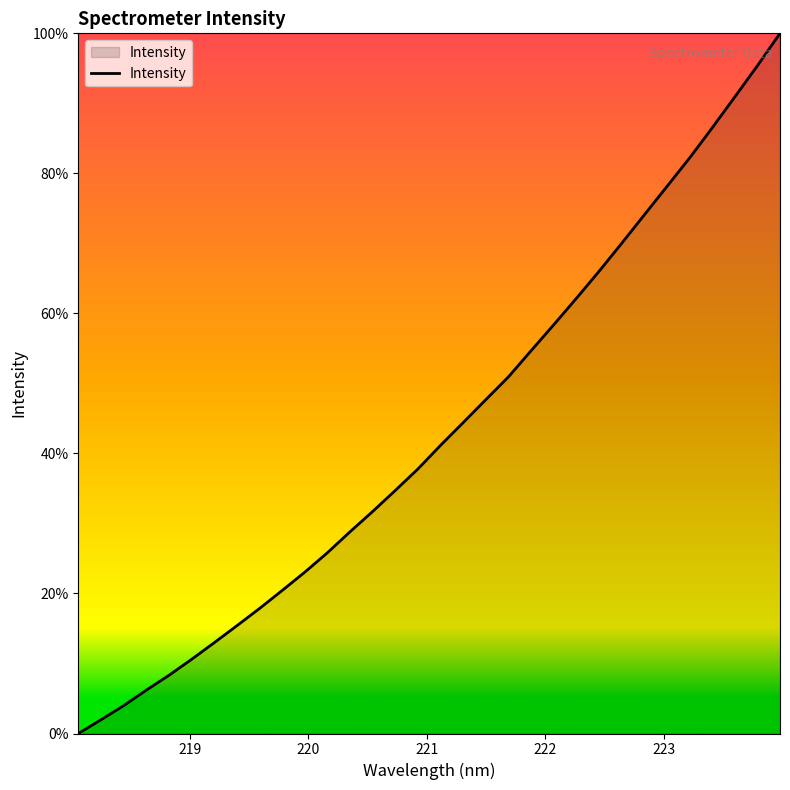

Count the number of data series in this chart.

1